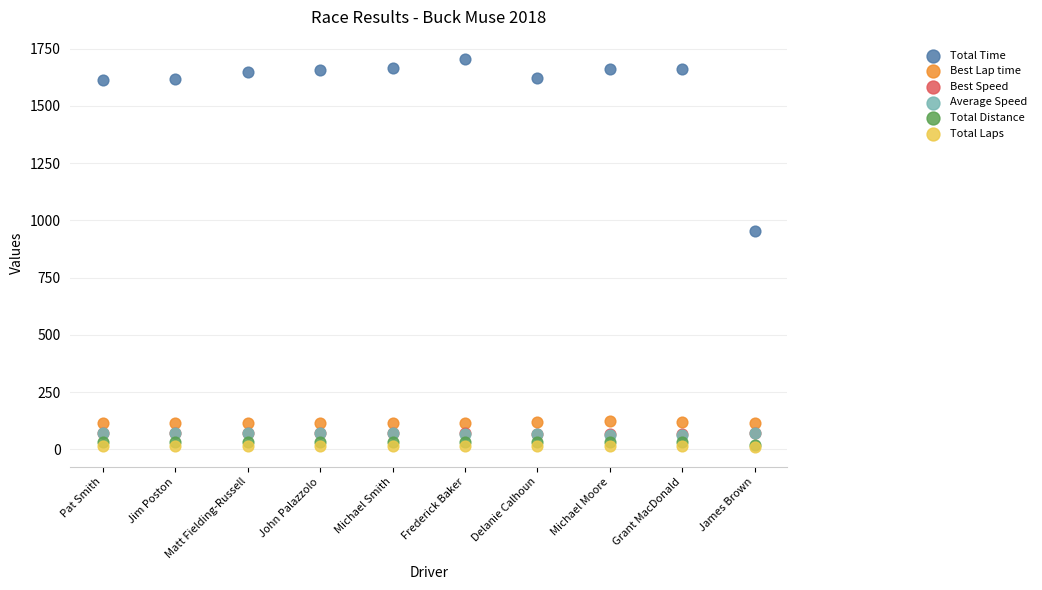

What are all the series names shown in the legend?

Total Time, Best Lap time, Best Speed, Average Speed, Total Distance, Total Laps